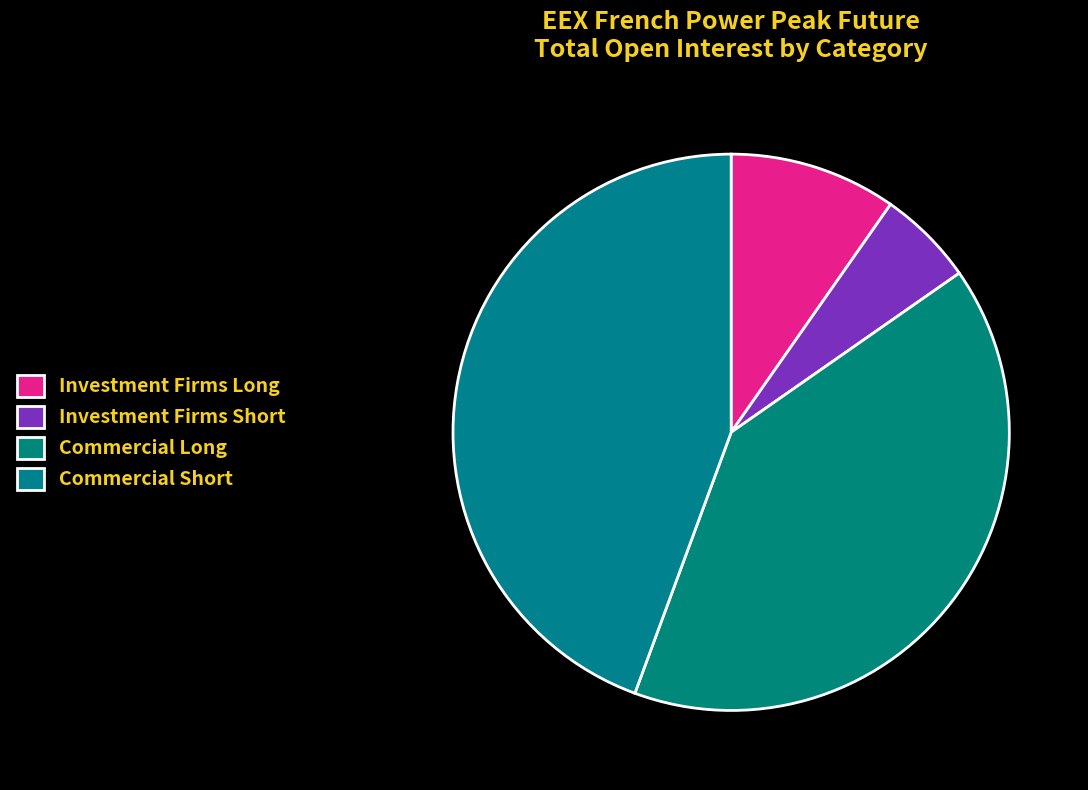

How many slices are in this pie chart?

4